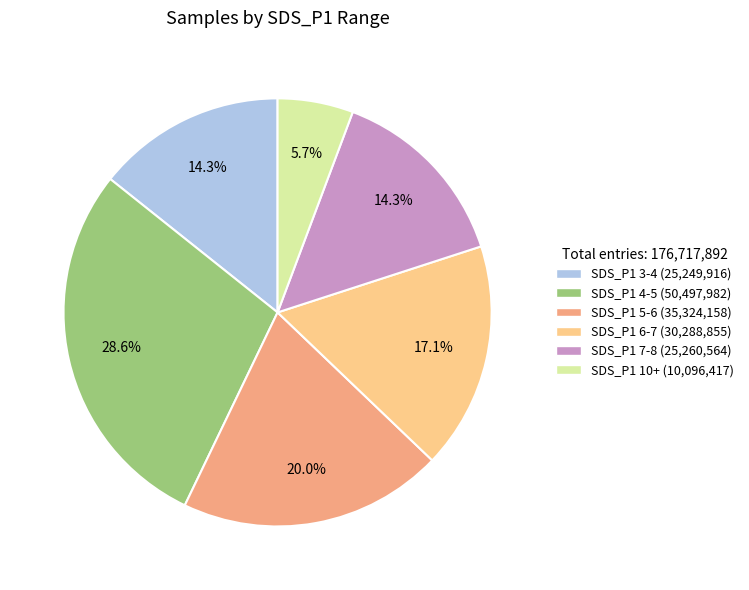

What is the ratio of the value at SDS_P1 7-8 (25,260,564) to the value at SDS_P1 4-5 (50,497,982)?

0.5